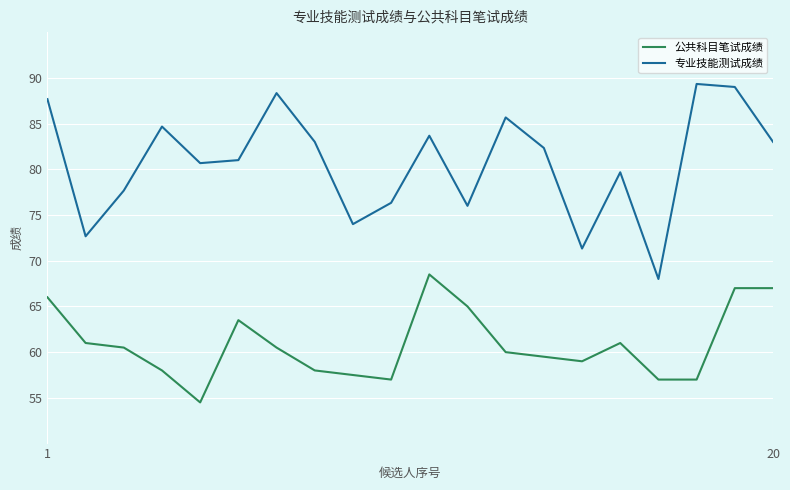

Does the chart display data point markers on the line(s)?

No